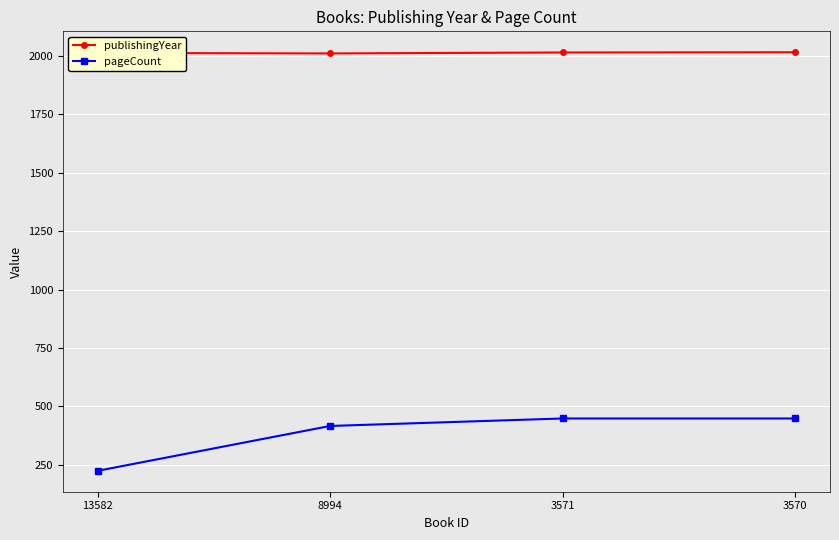

What is the spread (max minus min) of values at 3571?

1567